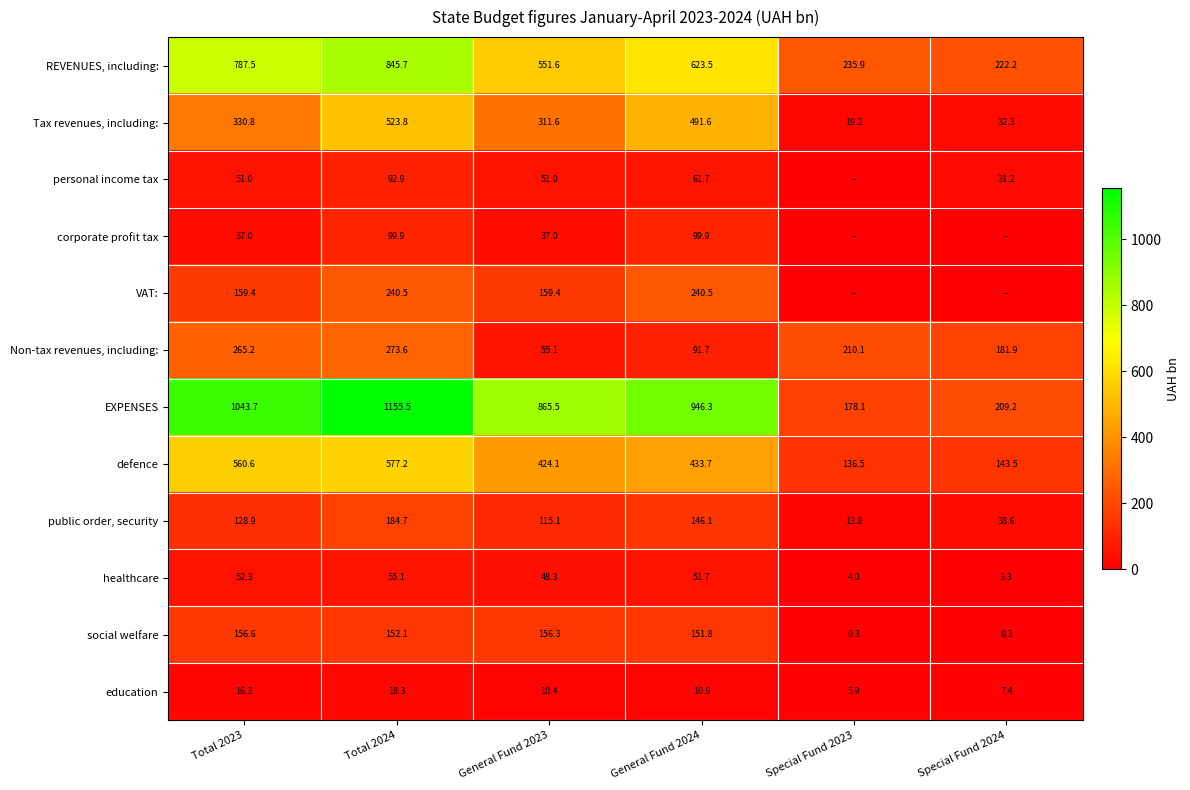

What is the maximum value shown in the chart?

1155.5